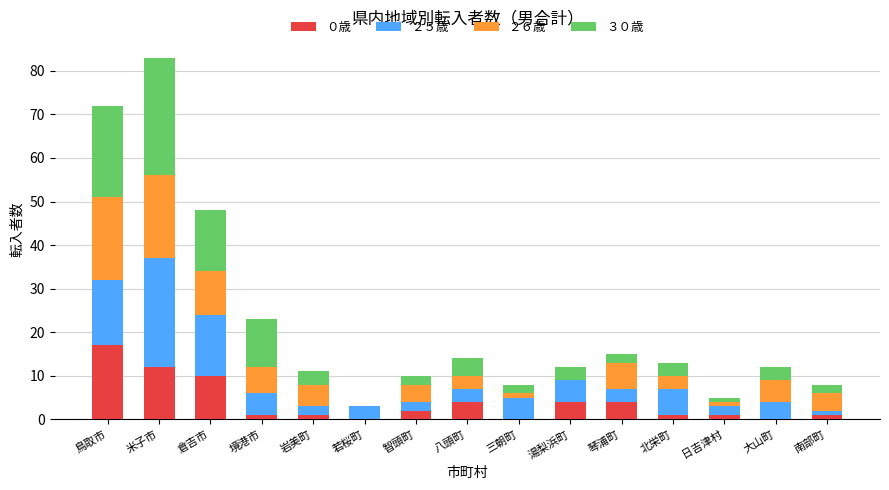

At which label does ０歳 first exceed 1?

鳥取市